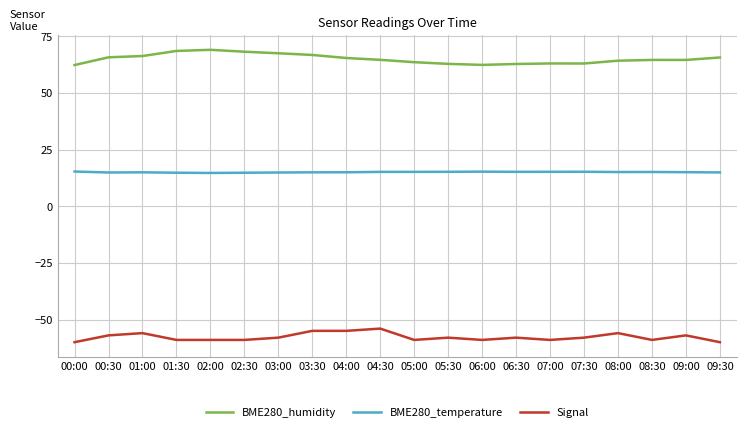

What is the difference between the maximum and minimum values in the BME280_humidity series?

6.7